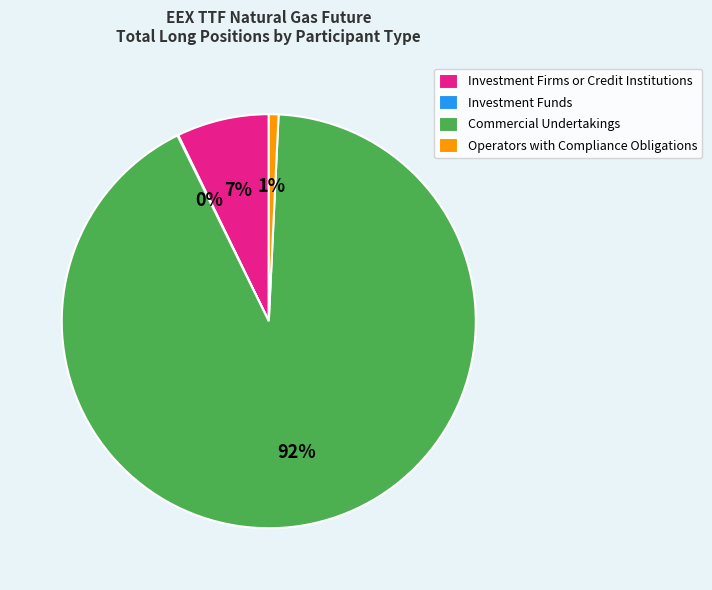

Do Investment Firms or Credit Institutions and Operators with Compliance Obligations together represent more than half of the pie?

No